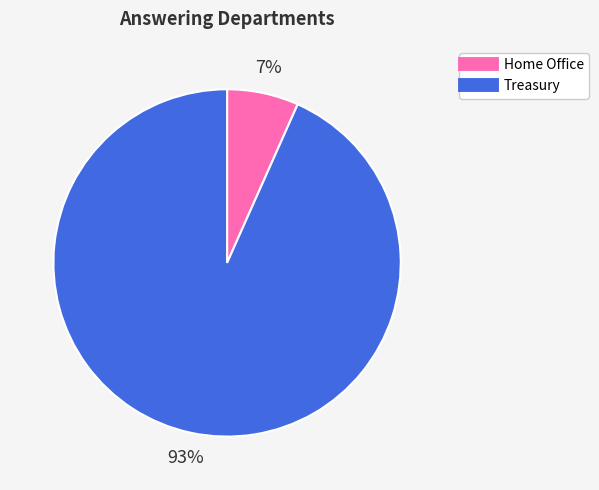

Is there a majority slice in this chart?

Yes